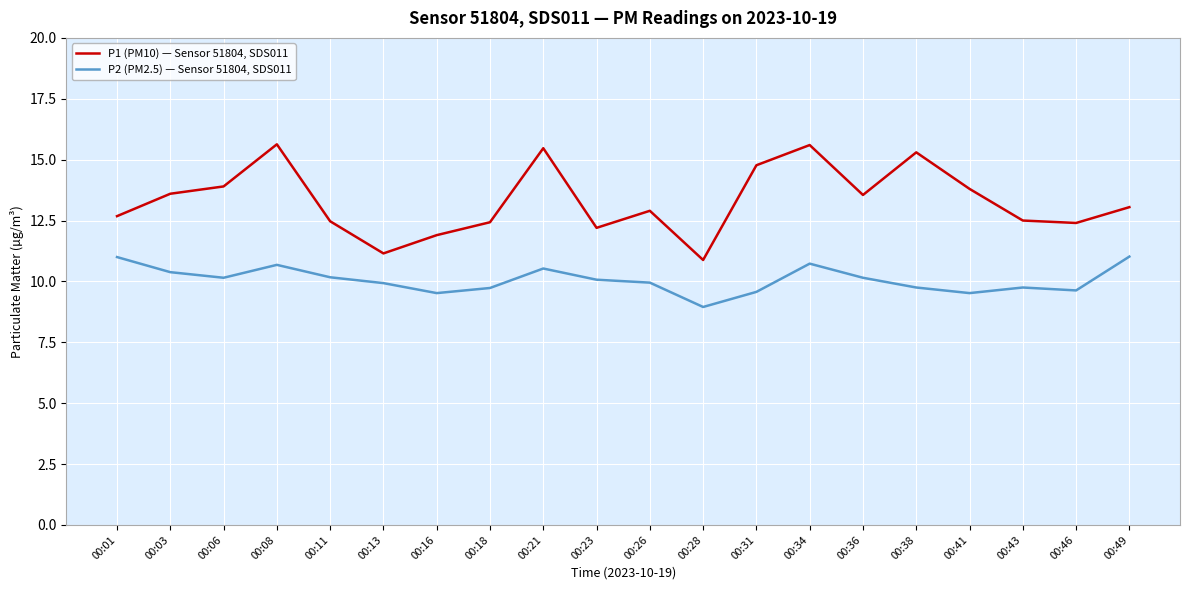

Which label corresponds to the smallest value in the chart?

00:28